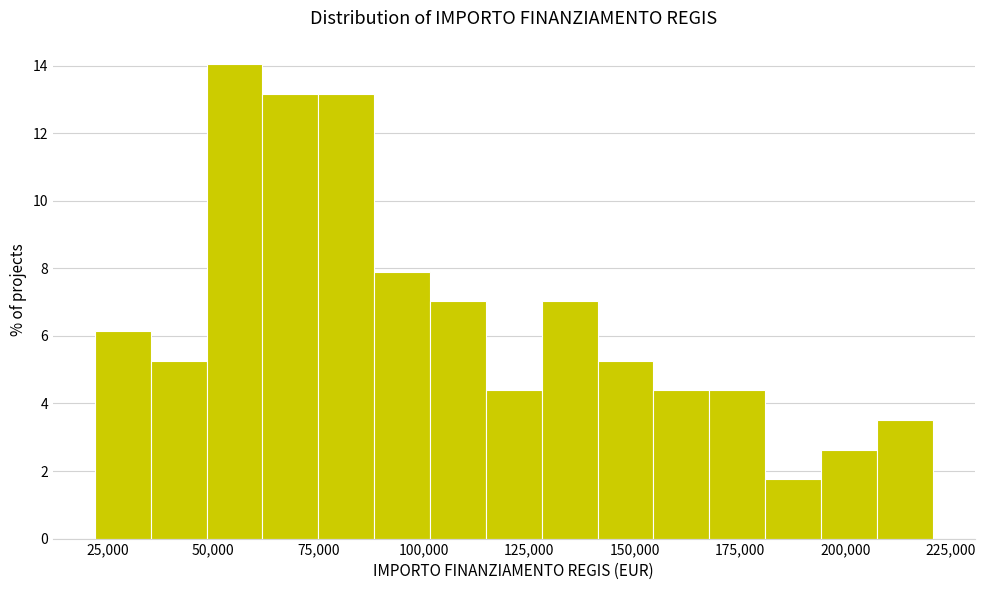

Read against the x-axis, roughly where is the centre of the tallest bar?

55000